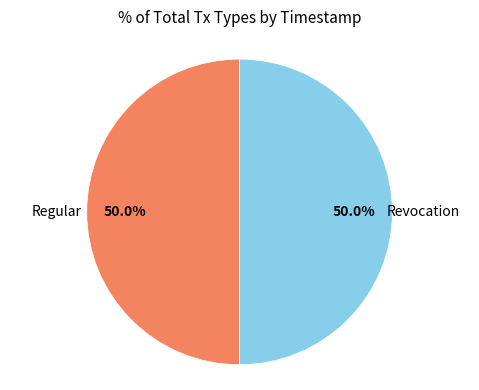

What percentage do Revocation and Regular together represent?

100.0%